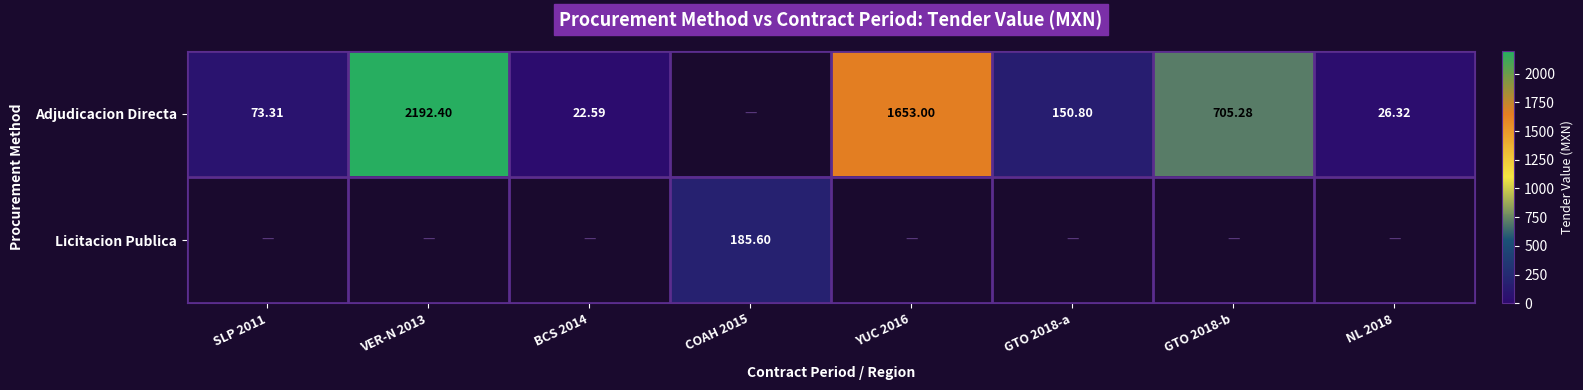

What is the spread (max minus min) of values at COAH 2015?

185.6